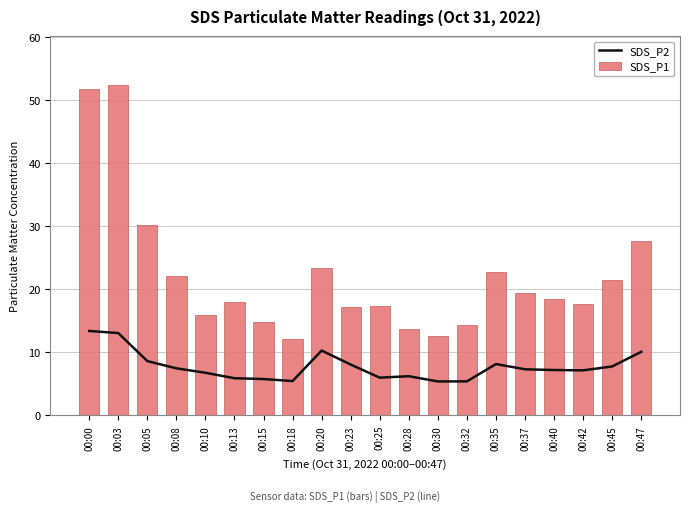

How many values in the SDS_P2 series are below 7?

8